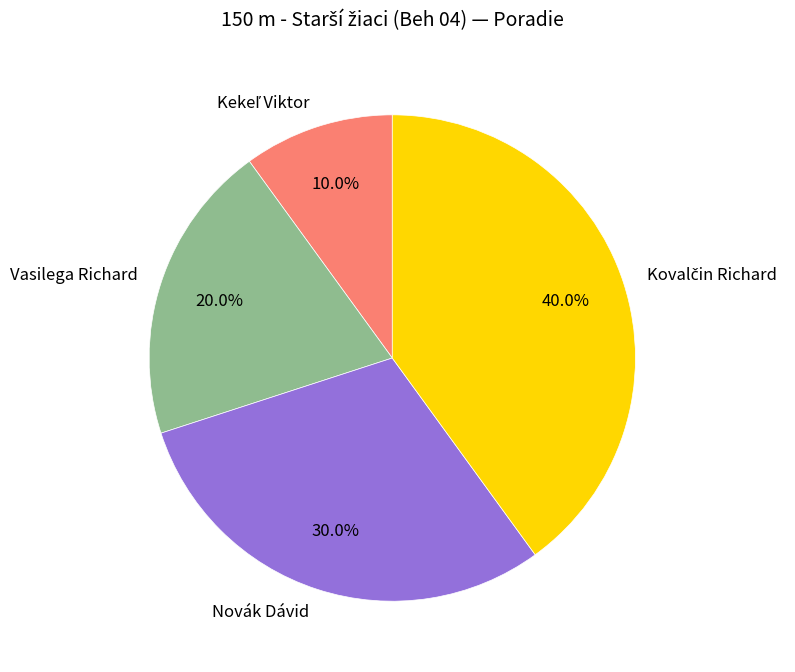

How many slices are in this pie chart?

4